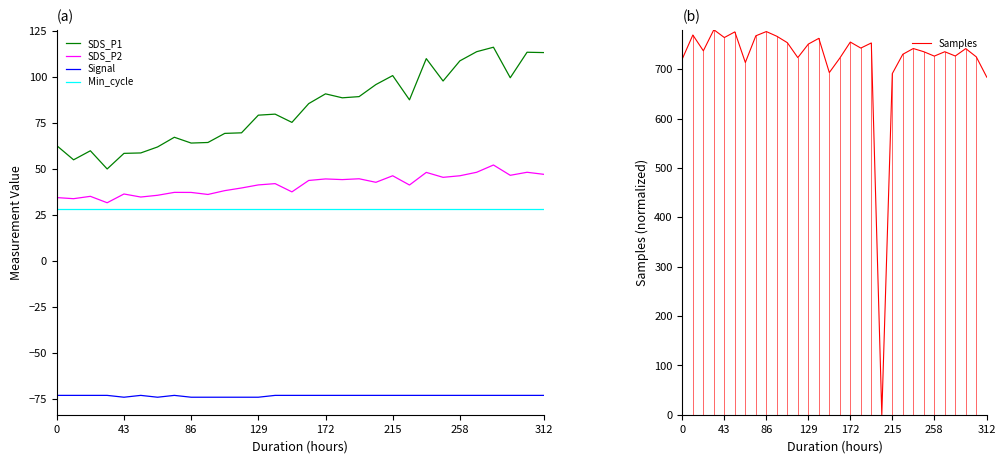

What is the highest value of the Min_cycle series?

28.0